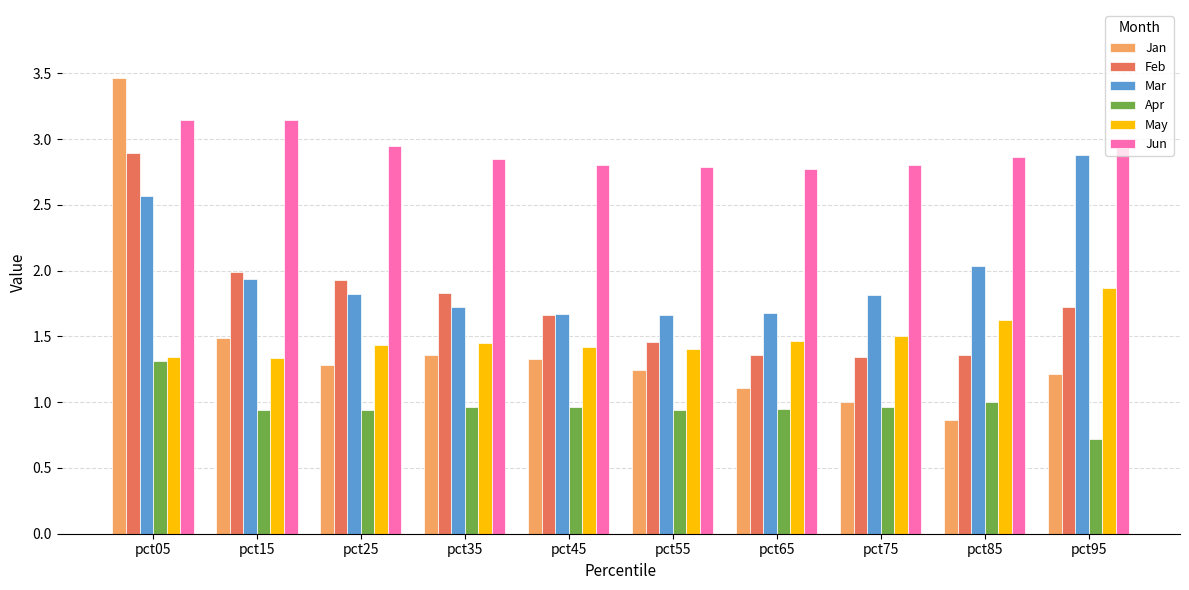

The Jan series shows 1.4 at pct35. True or false?

True